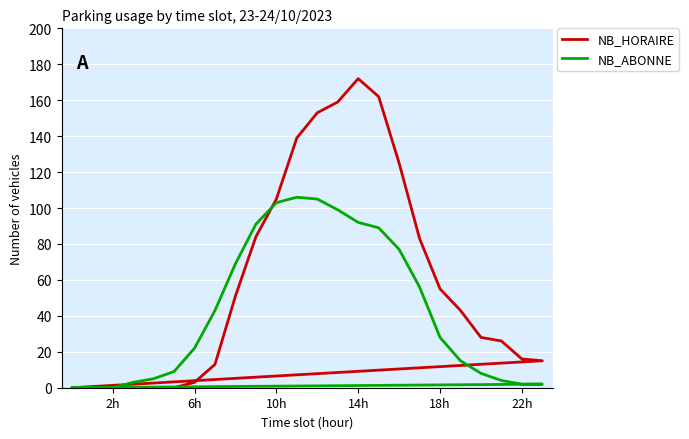

True or false: NB_HORAIRE has more than 1 points higher than both neighbors.

False